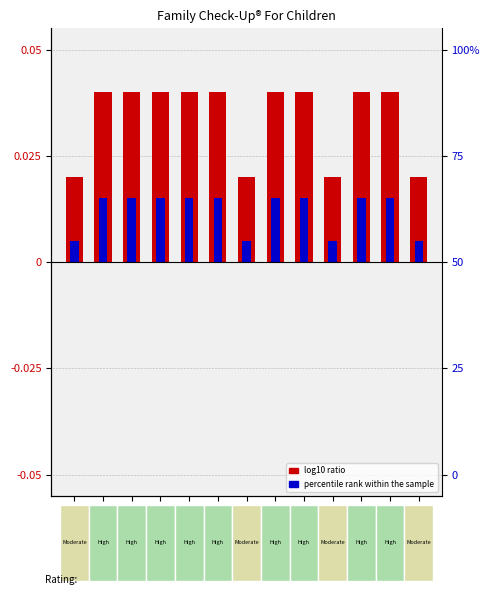

At how many categories does at least one series exceed 0?

13